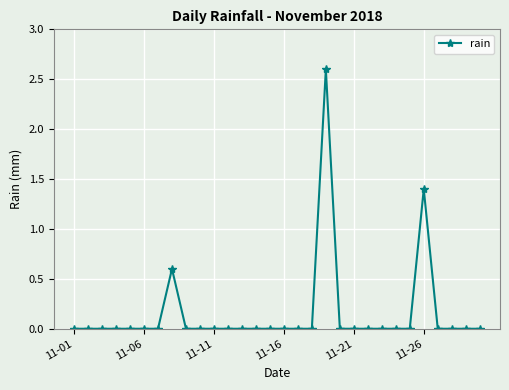

What is the sum of all values?

4.6